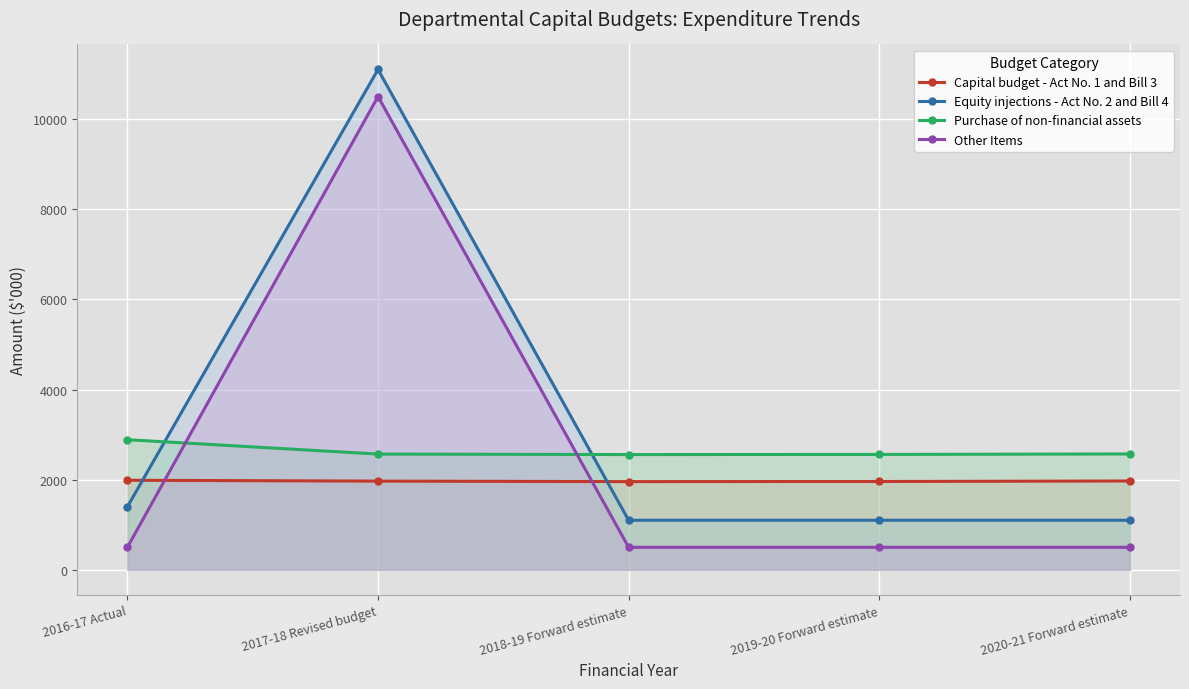

What is the label of the 1st point from the left?

2016-17 Actual